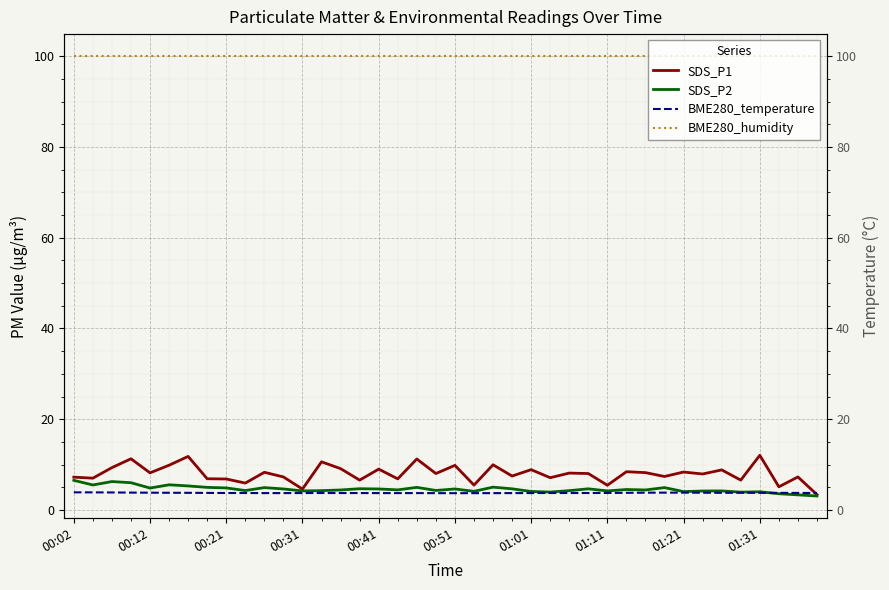

How many distinct data groups are displayed?

4